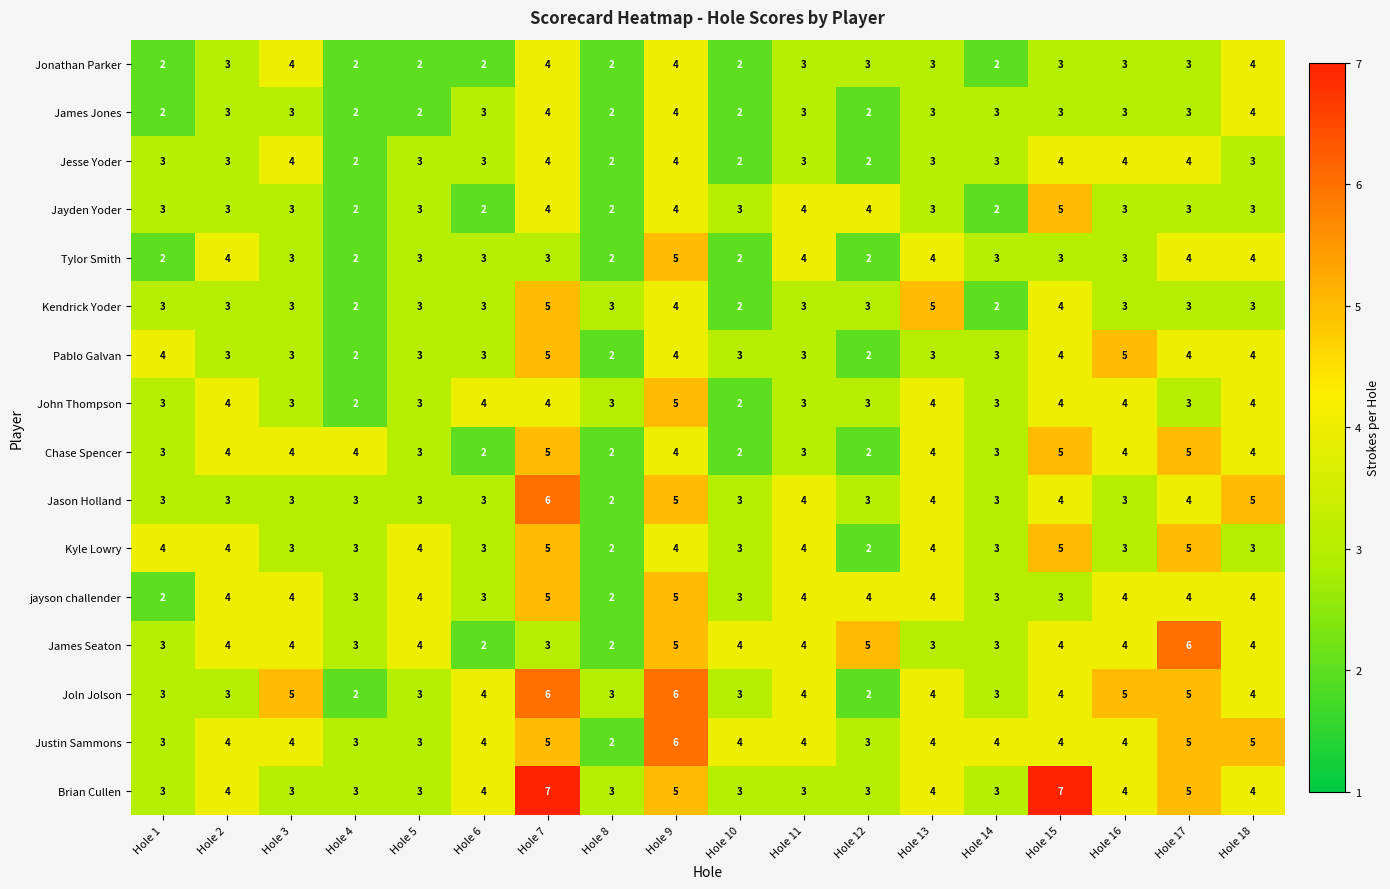

What is the sum of the Jason Holland values at Hole 8 and Hole 5?

5